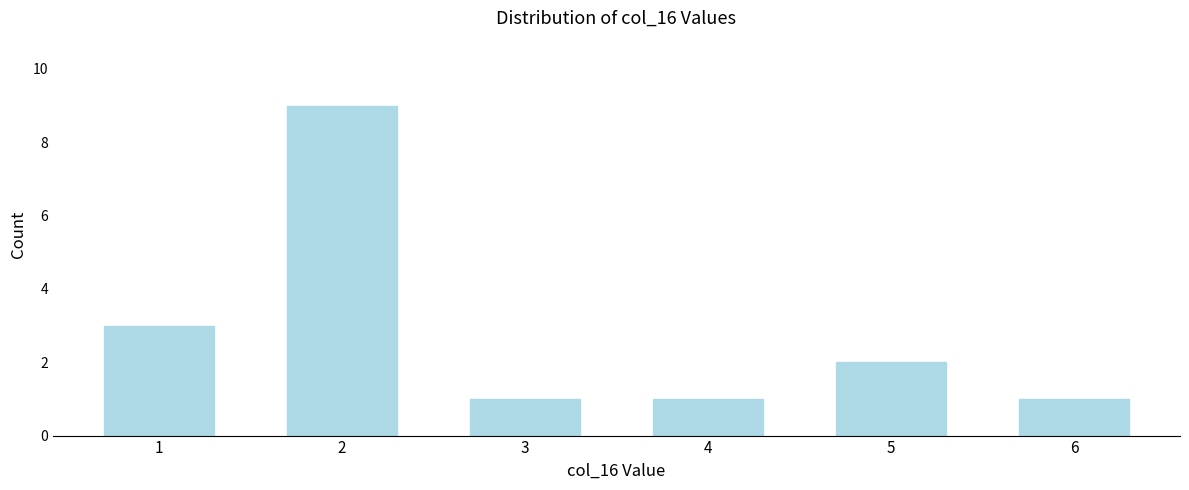

Reading left to right, transcribe all the data shown in this chart.

3	9	1	1	2	1